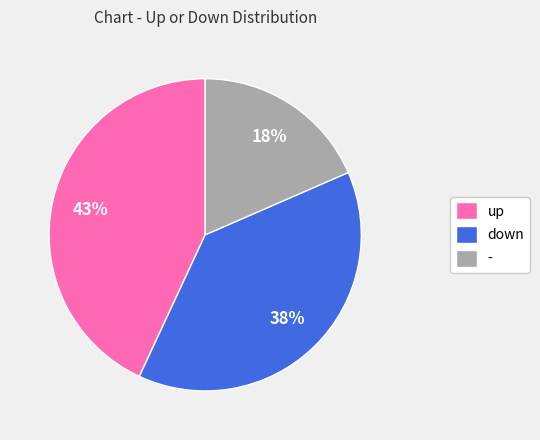

To the nearest percent, what portion does down represent?

38%